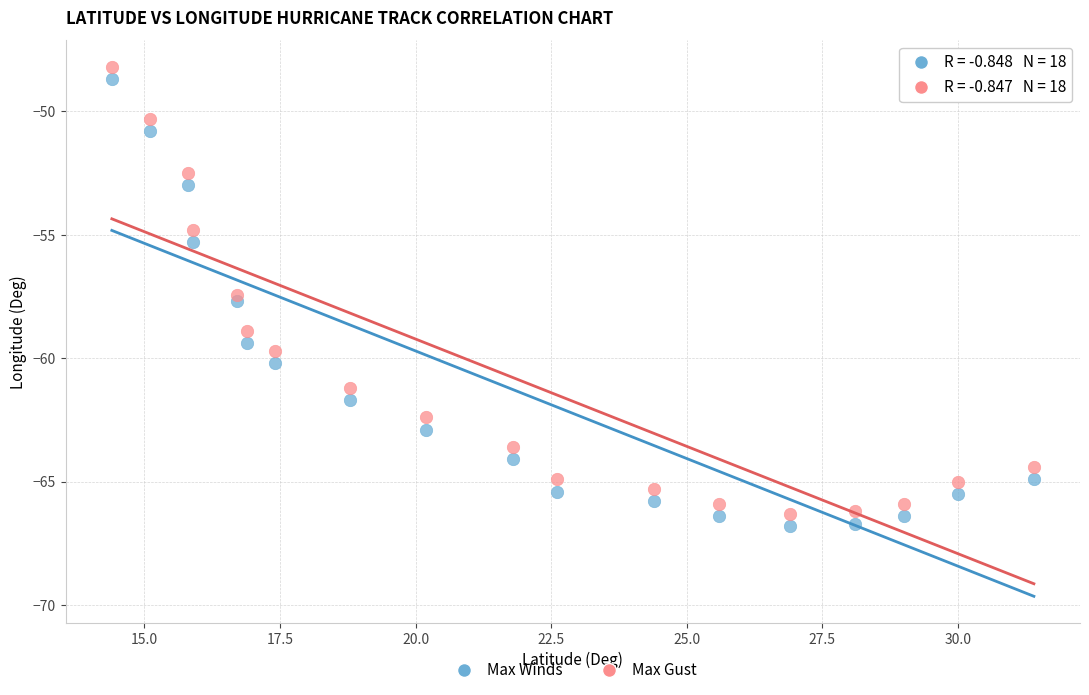

Across all data points, what is the range of X values (max minus min)?

17.0